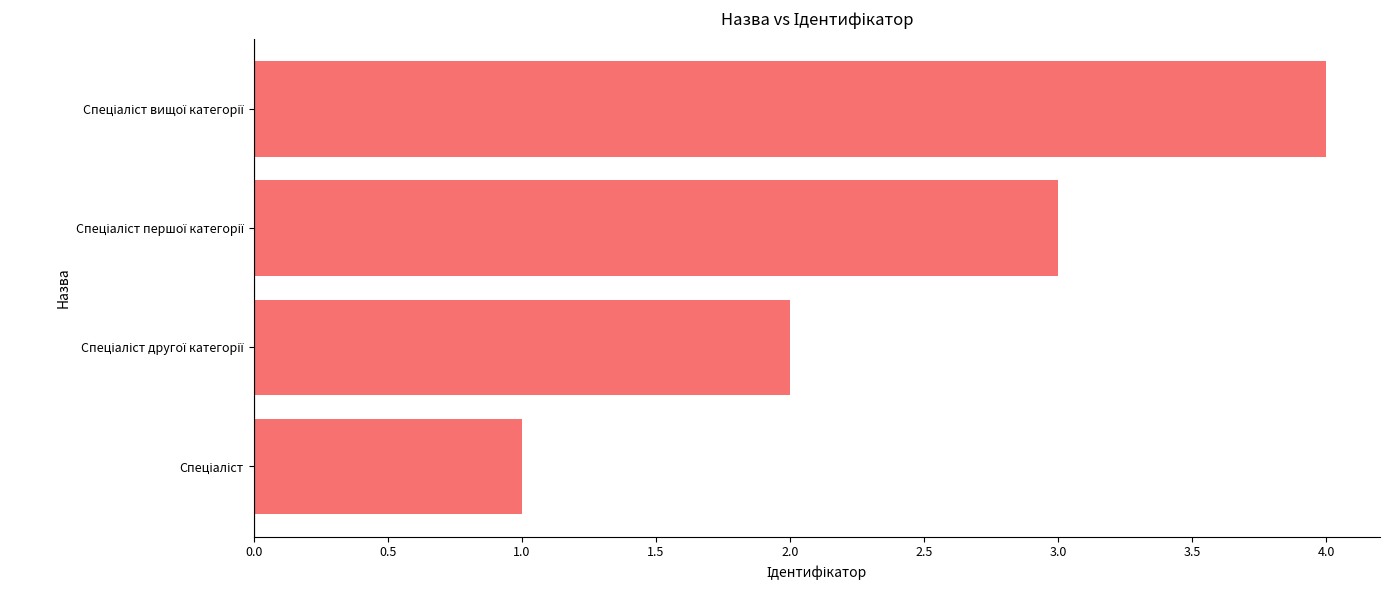

What is the maximum value shown in the chart?

4